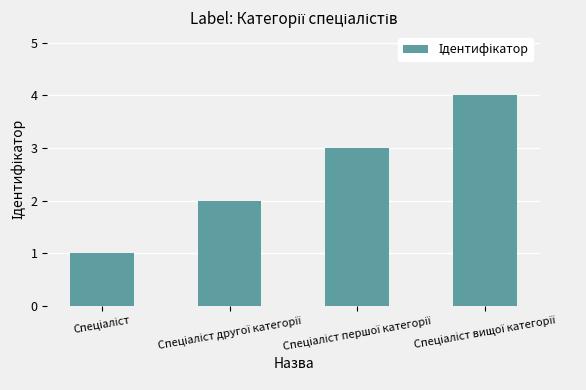

How many distinct data groups are displayed?

1